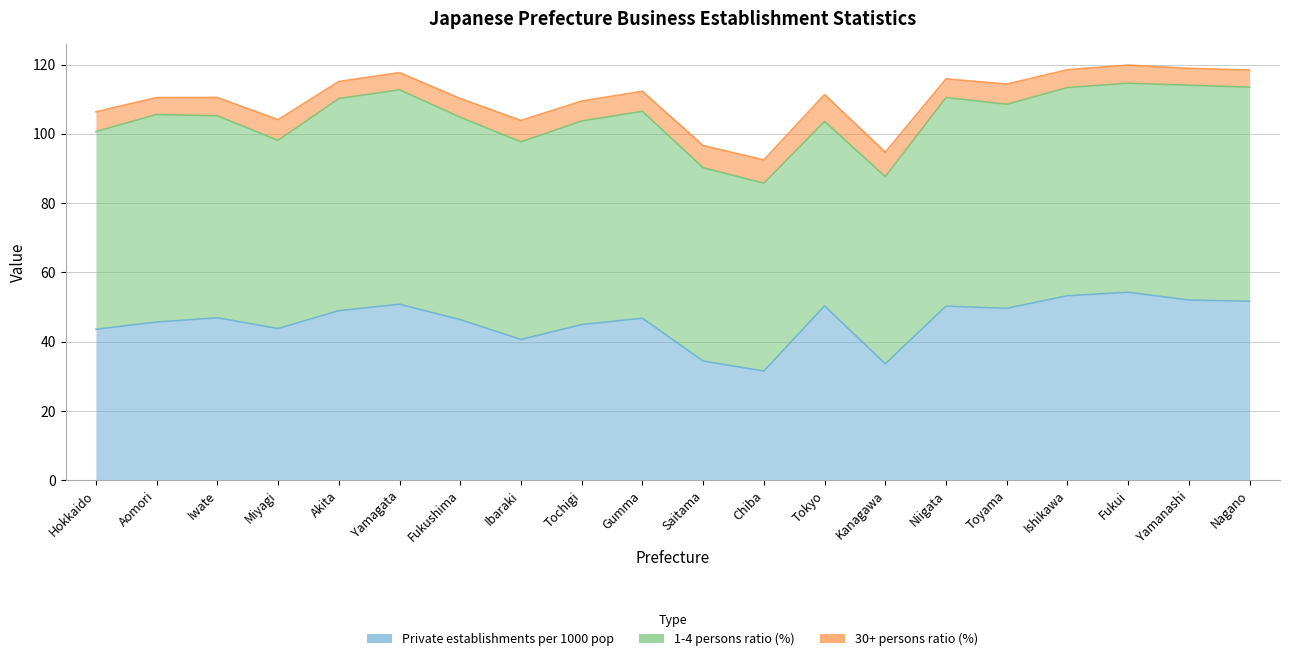

What is the label of the 17th point from the left?

Ishikawa